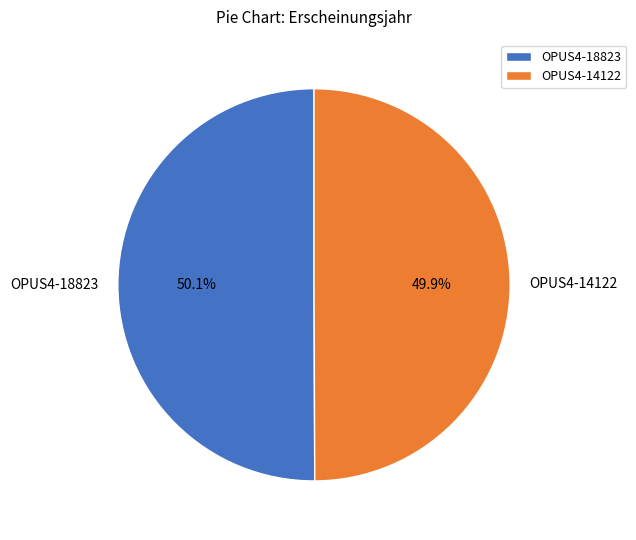

Is there a majority slice in this chart?

Yes